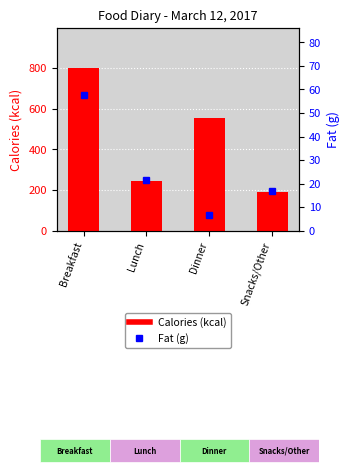

What is the sum of the Calories (kcal) values at Dinner and Breakfast?

1352.0